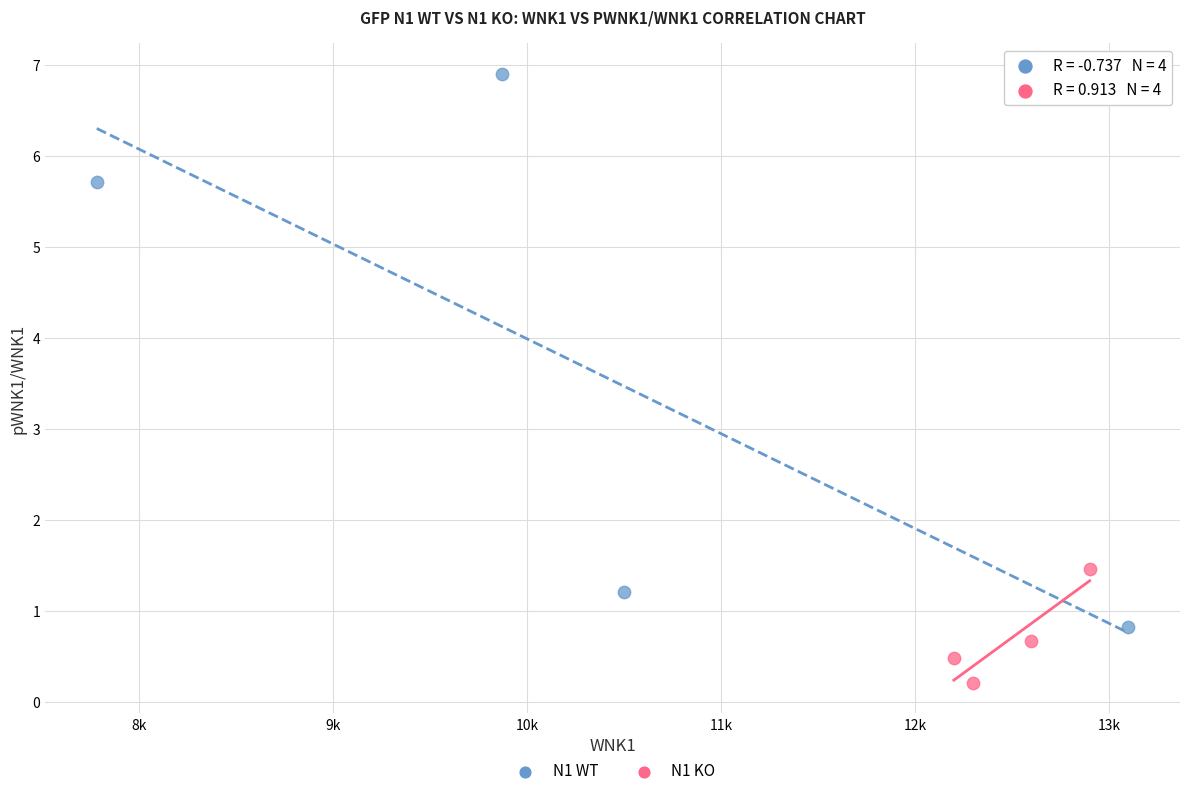

Which series has the largest Y range (max minus min)?

N1 WT